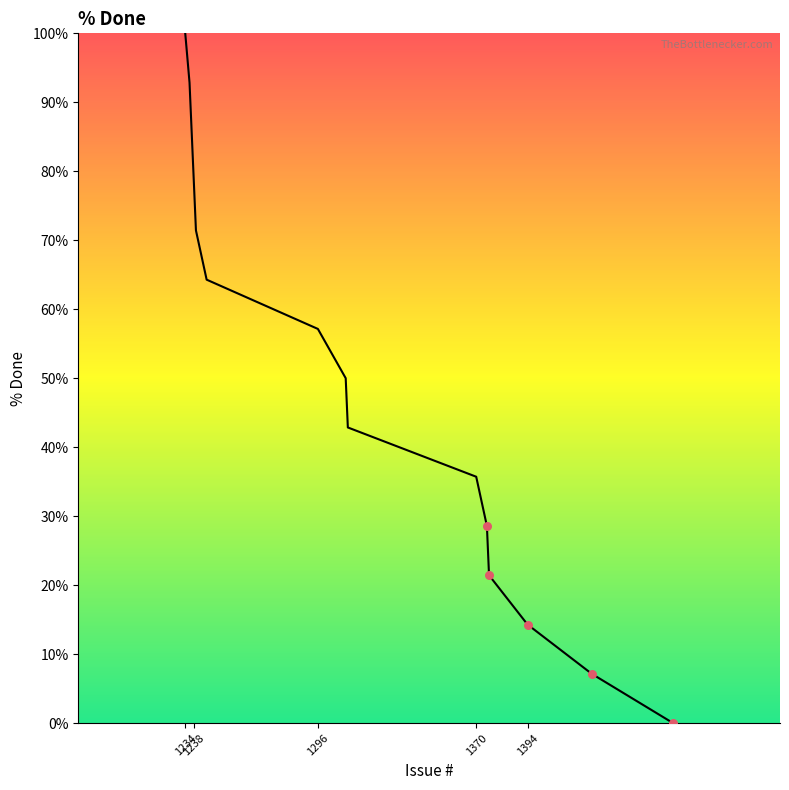

What is the greatest value displayed?

100.0